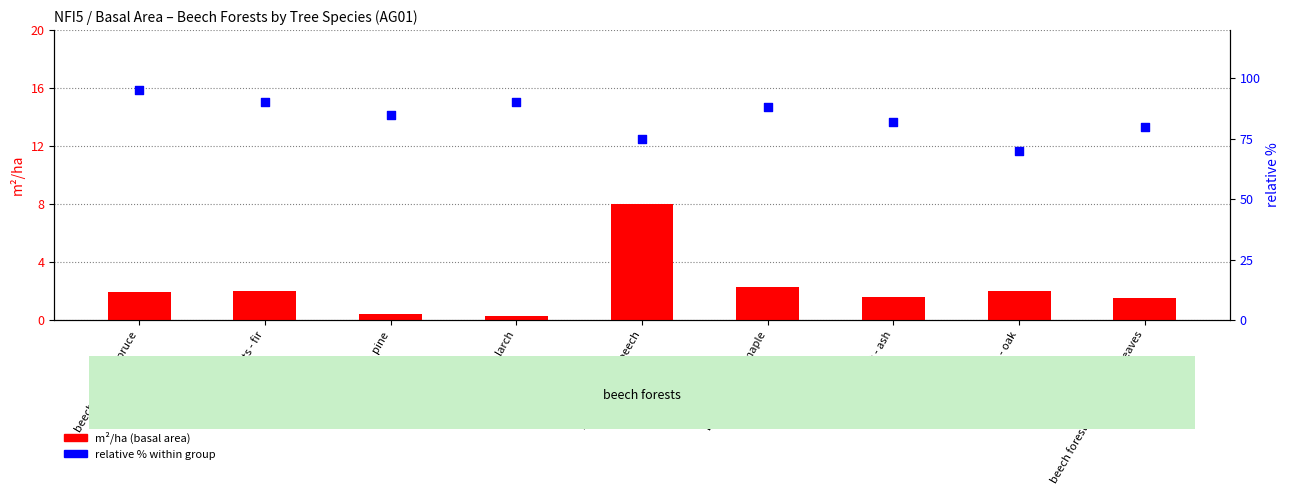

Which series has the widest spread of Y values?

relative %